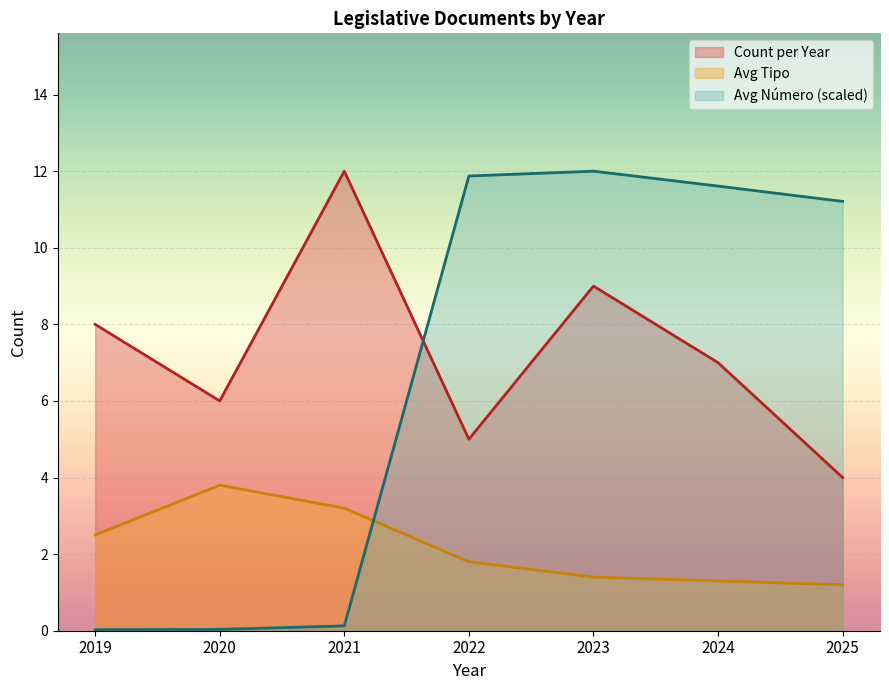

Is the value of Count per Year at 2021 greater than the value of Avg Número at 2020?

Yes